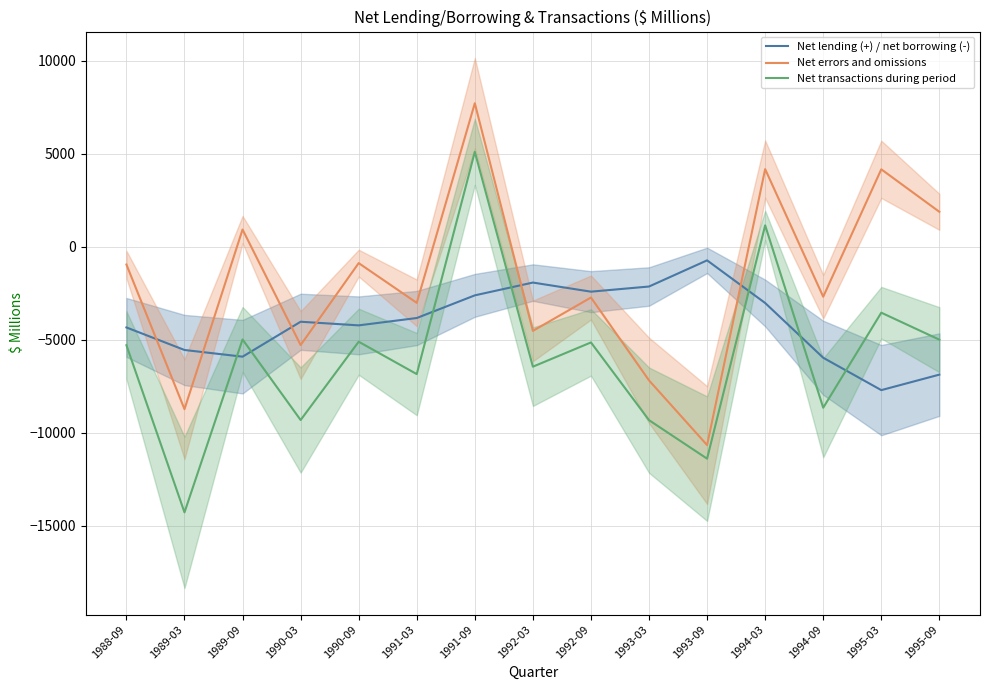

The Net transactions during period series shows -8656 at 1994-09. True or false?

True